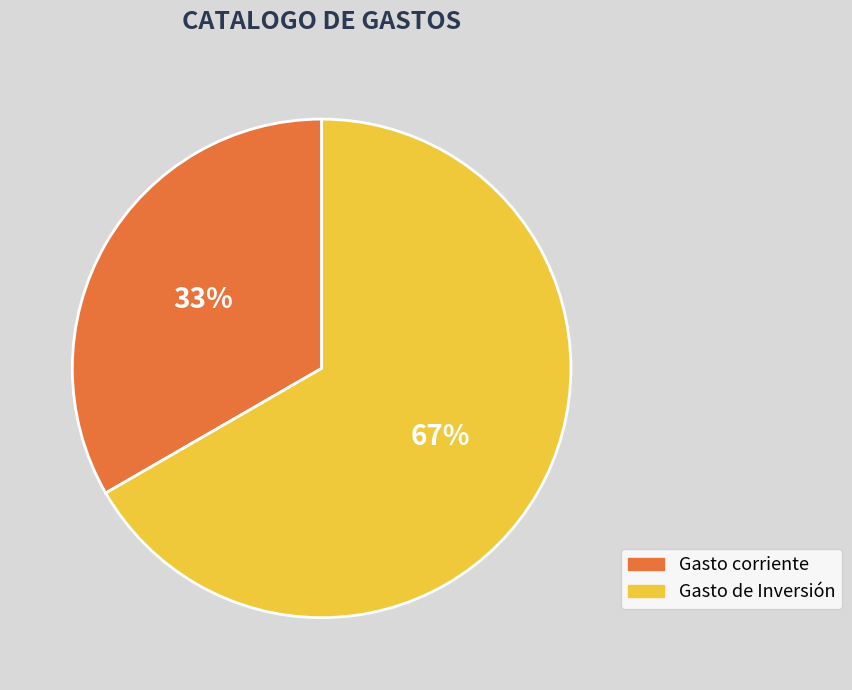

Is there any slice that represents more than half of the pie?

Yes